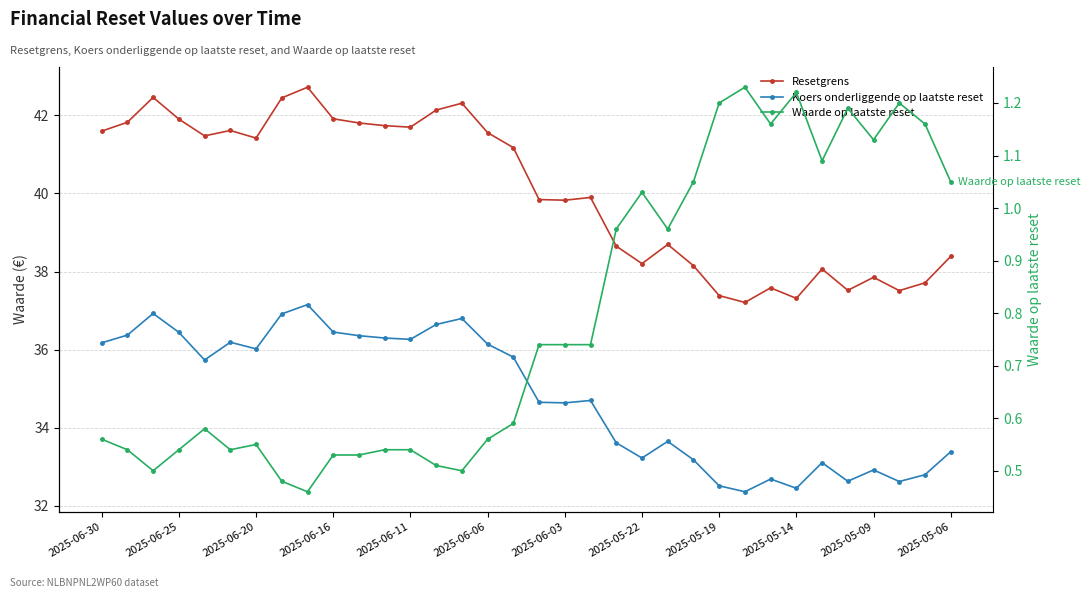

What is the greatest value displayed?

42.7